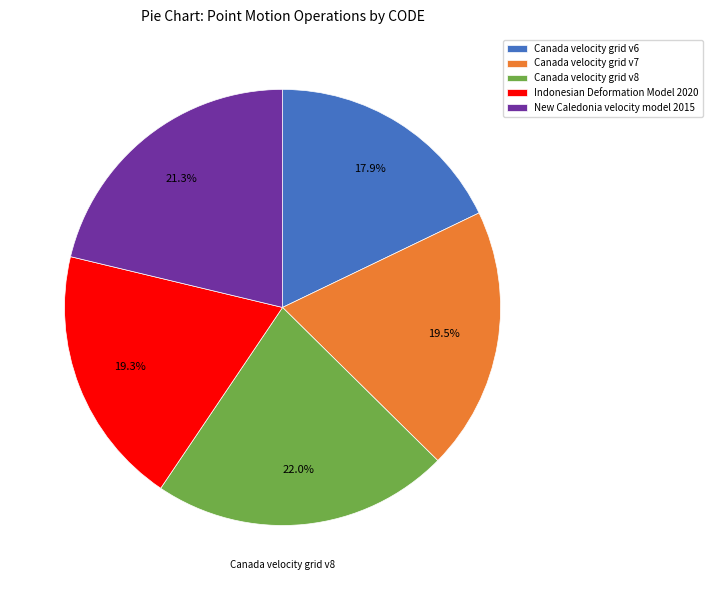

To the nearest percent, what is the average slice percentage?

20%